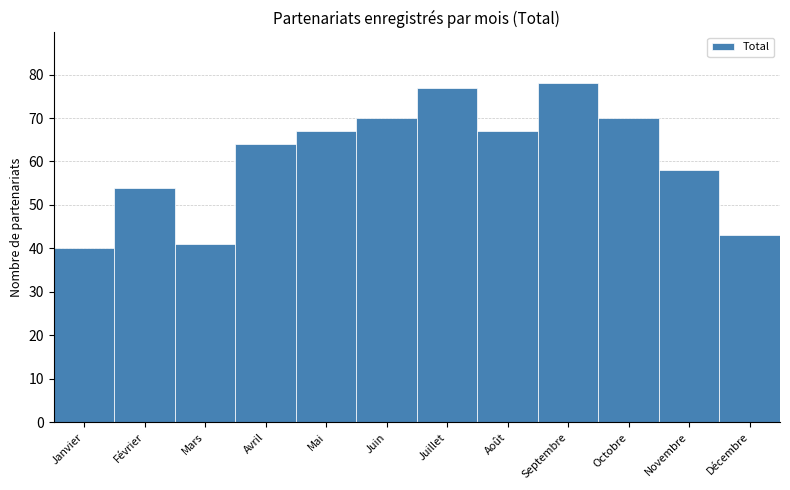

Reading left to right, list all the values displayed in this chart.

Janvier=40	Février=54	Mars=41	Avril=64	Mai=67	Juin=70	Juillet=77	Août=67	Septembre=78	Octobre=70	Novembre=58	Décembre=43